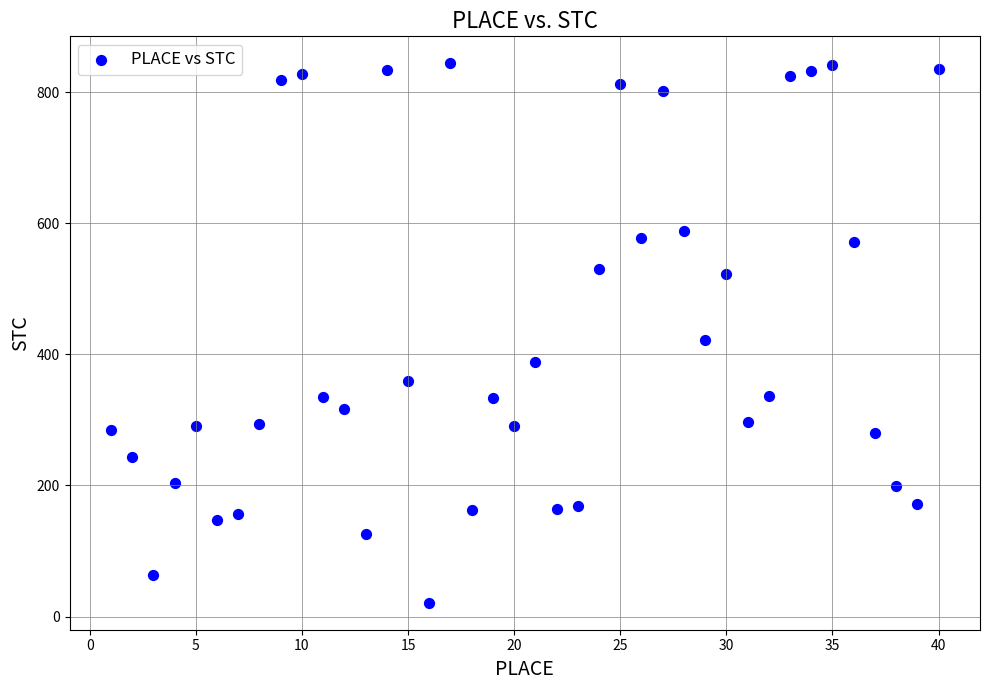

What Y value in the scatter plot is closest to 432?

422